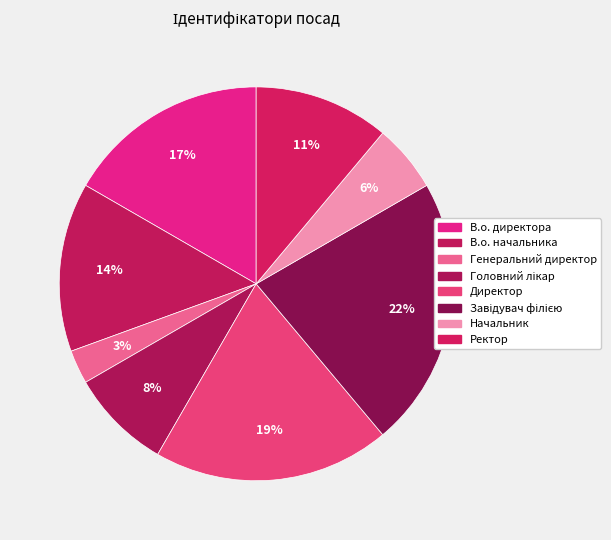

Is it true that Завідувач філією is 22% of the pie?

True